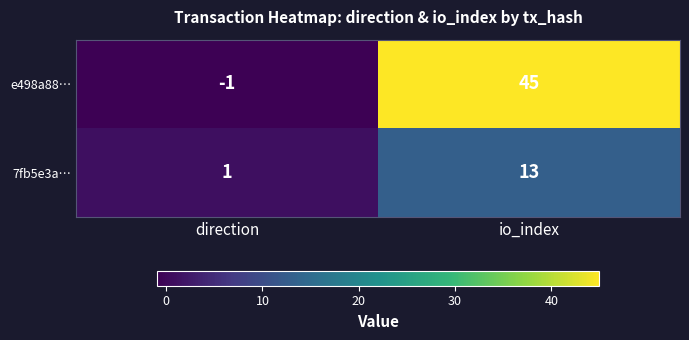

What is the sum of all 7fb5e3a… values?

14